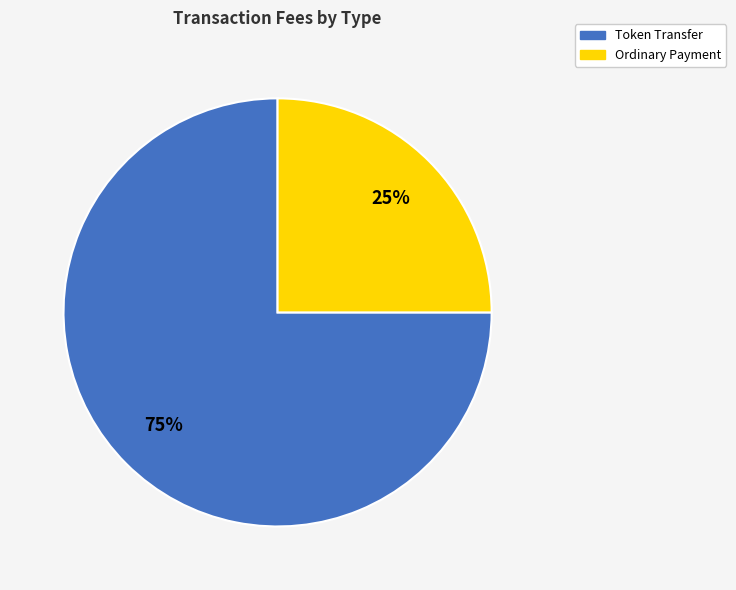

To the nearest percent, what is the difference between the largest and smallest slice percentages?

50%